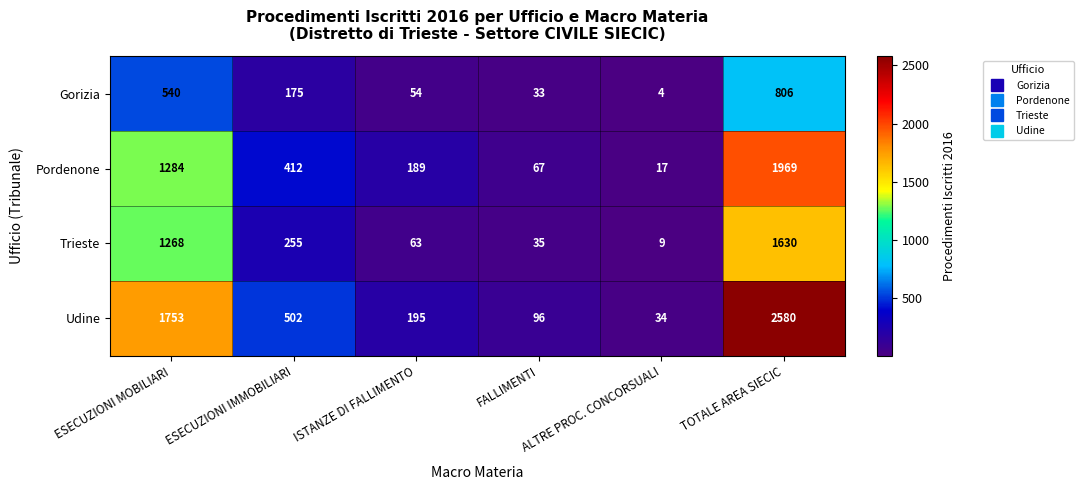

At which category does the chart reach its minimum across all series?

ALTRE PROC. CONCORSUALI